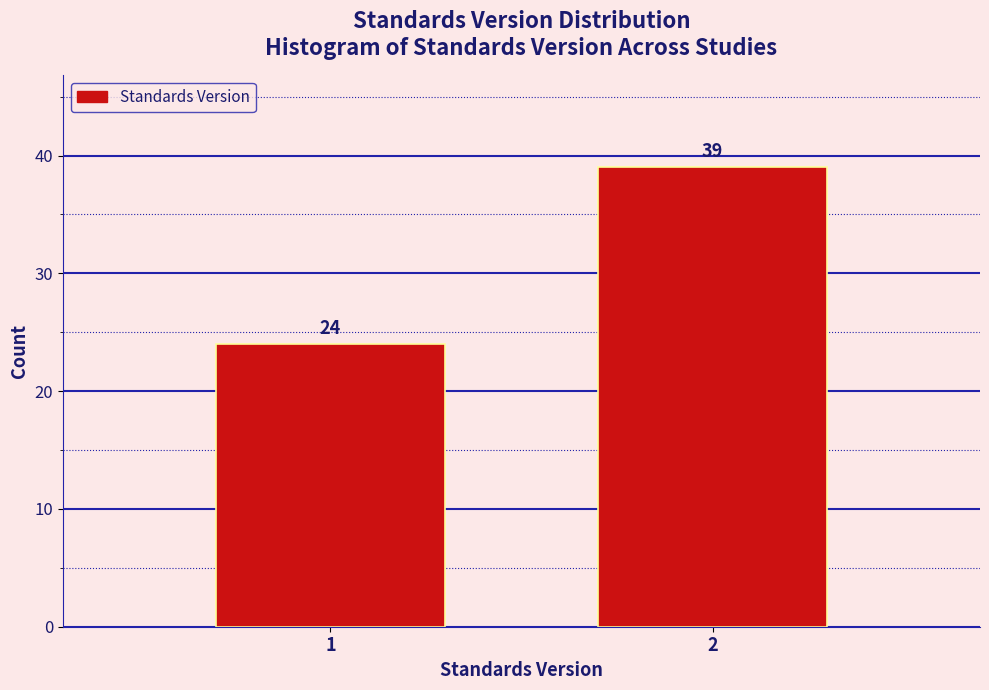

Reading left to right, what are all the values shown in this chart?

24	39